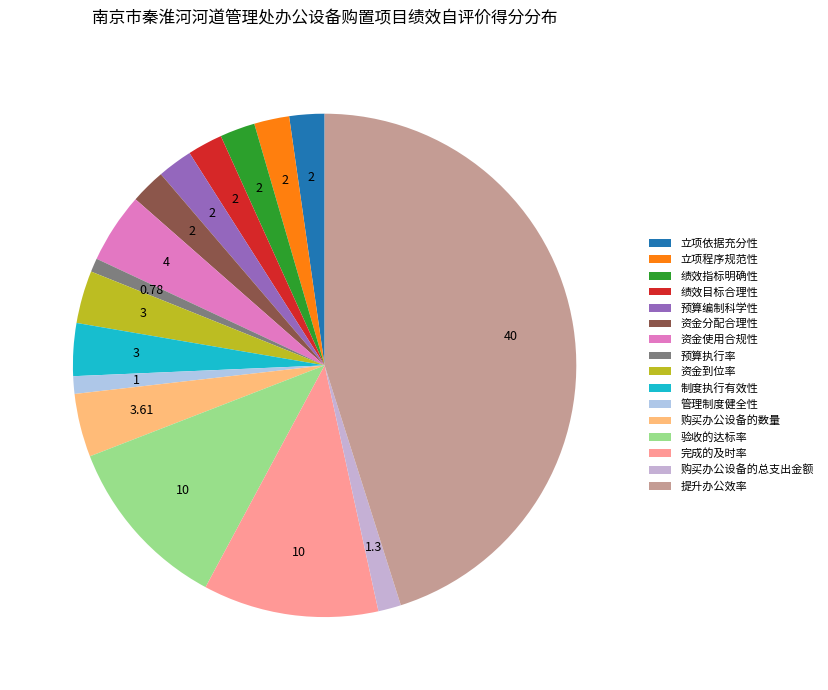

To the nearest percent, what is the combined percentage of 完成的及时率 and 资金到位率?

15%